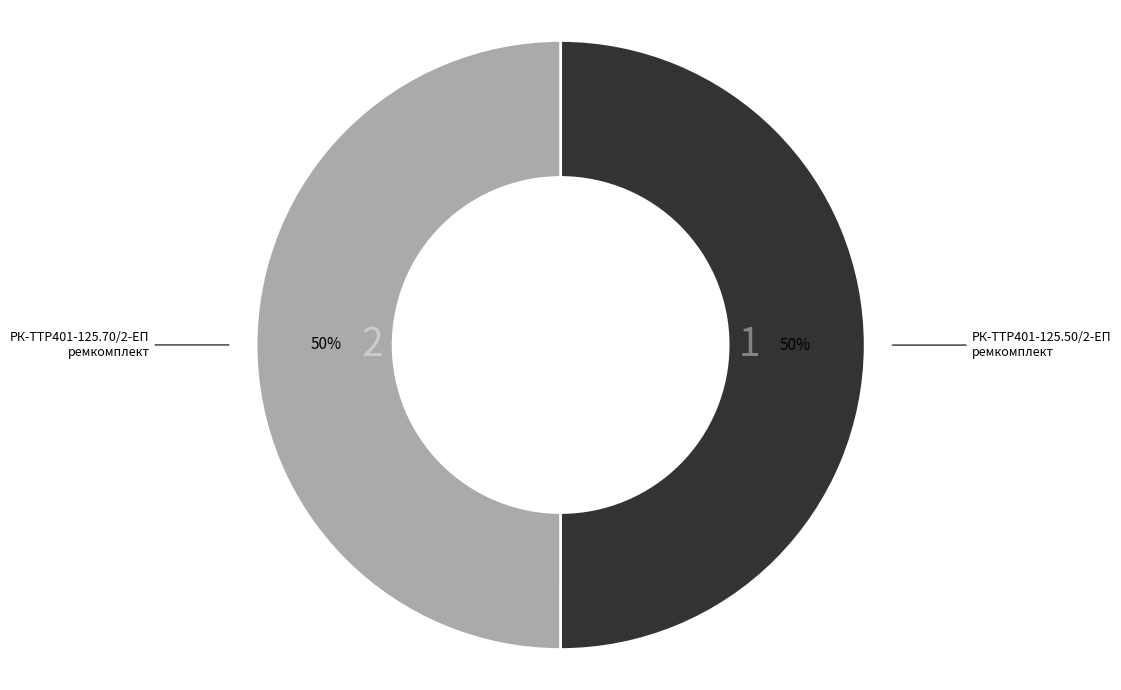

Approximately how many times larger is the value at РК-TTР401-125.70/2-ЕП ремкомплект compared to РК-TTР401-125.50/2-ЕП ремкомплект?

1.0